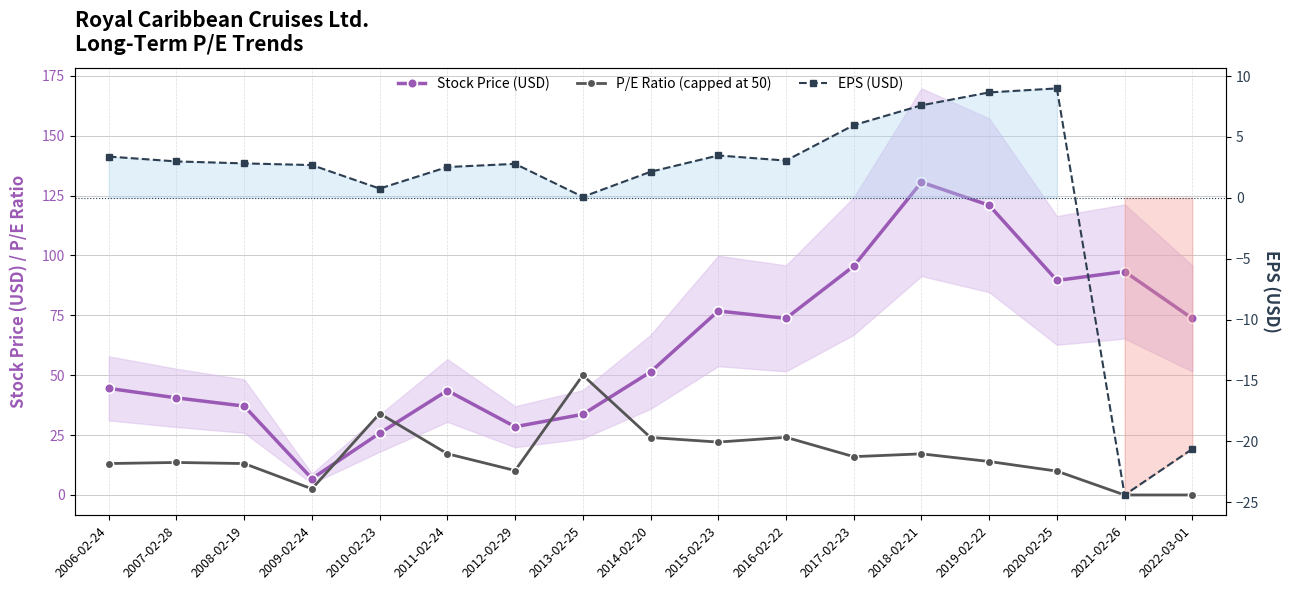

What is the value of the EPS (USD) point at the 7th from the left?

2.8